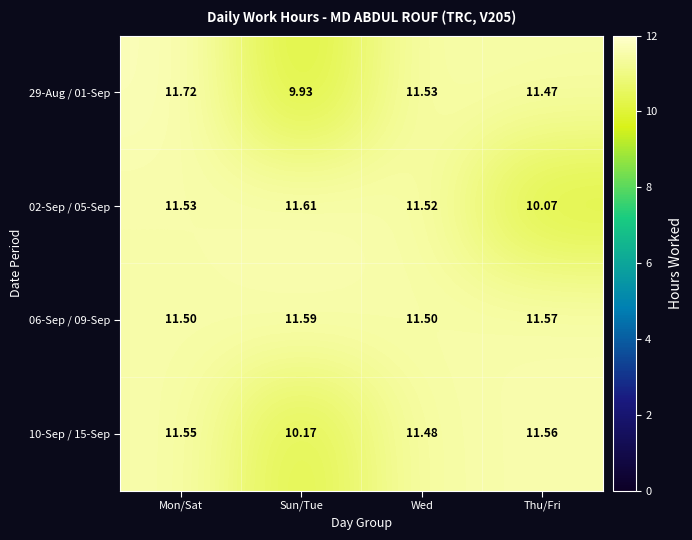

At which category is the sum across all series the highest?

Mon/Sat